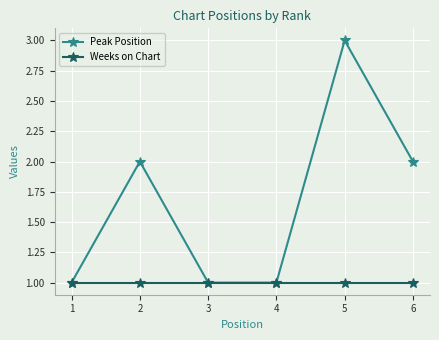

Is the value of Weeks on Chart at 2 greater than the value of Peak Position at 6?

No